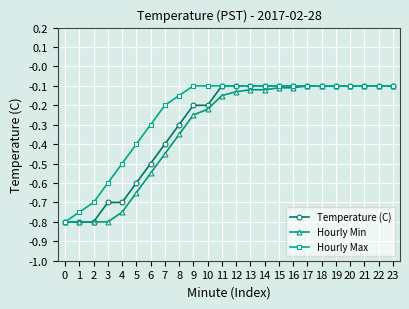

Which series changed the most between 0 and 3?

Hourly Max